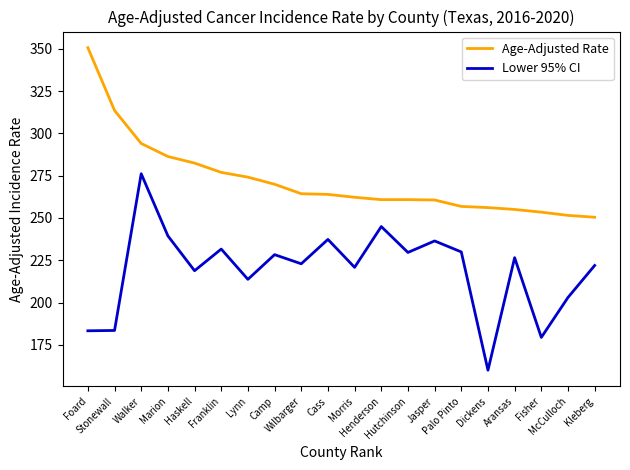

What is the difference between the maximum and minimum values in the Lower 95% CI series?

116.1